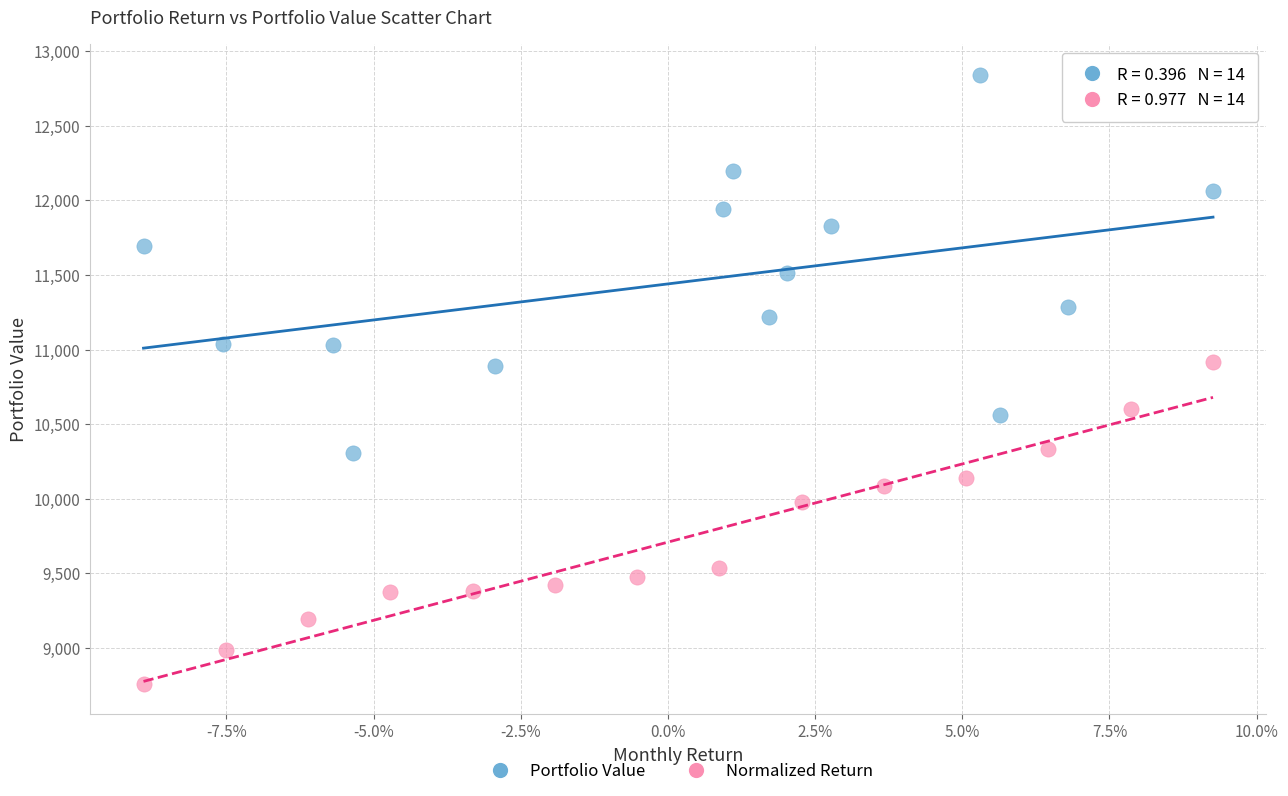

What are all the series names shown in the legend?

Portfolio Value, Normalized Return